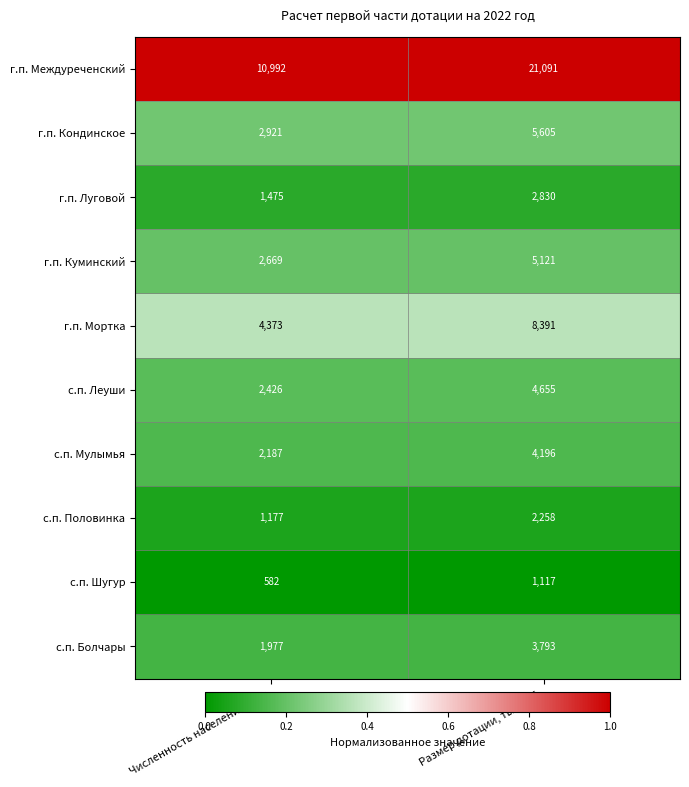

Which category has the lowest value across all series?

Численность населения, чел.